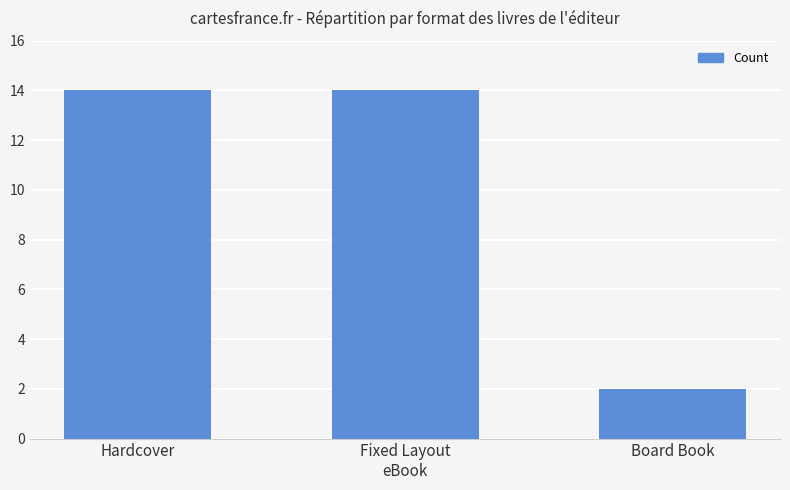

At which category does the chart reach its minimum across all series?

Board Book